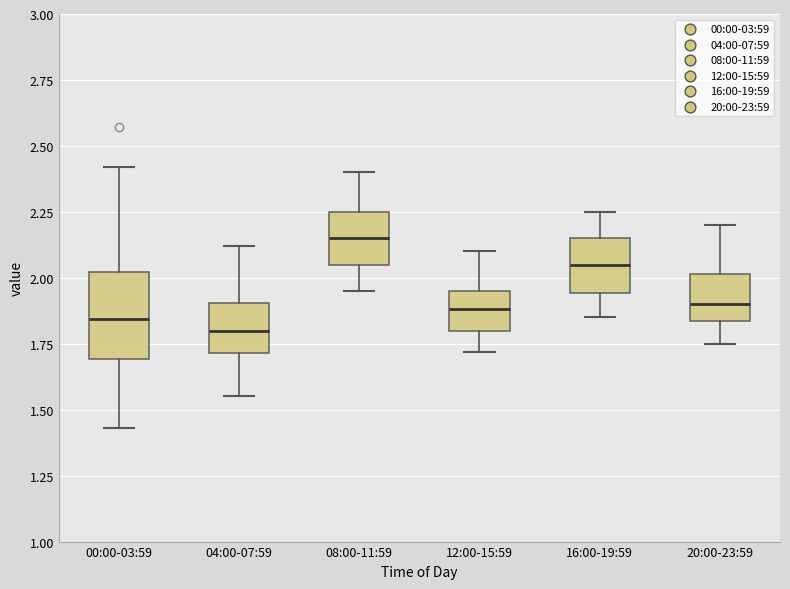

Reading left to right, read every box against the y-axis: the position of its median line, the range the box covers, and the ends of its whiskers. The values are not printed on the chart, so give them approximately, as read against the axis.

00:00-03:59: median 1.85, box 1.70 to 2.00, whiskers 1.45 to 2.40
04:00-07:59: median 1.80, box 1.70 to 1.90, whiskers 1.55 to 2.10
08:00-11:59: median 2.15, box 2.05 to 2.25, whiskers 1.95 to 2.40
12:00-15:59: median 1.90, box 1.80 to 1.95, whiskers 1.70 to 2.10
16:00-19:59: median 2.05, box 1.95 to 2.15, whiskers 1.85 to 2.25
20:00-23:59: median 1.90, box 1.85 to 2.00, whiskers 1.75 to 2.20